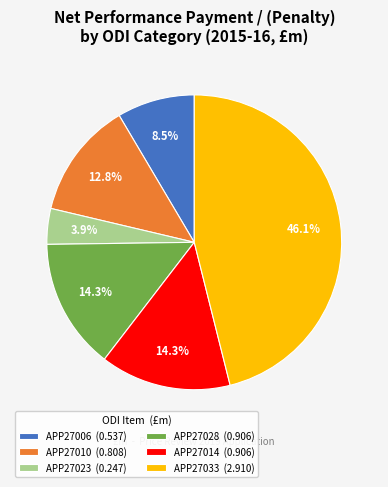

Is APP27023 (0.247) the majority of the pie?

No